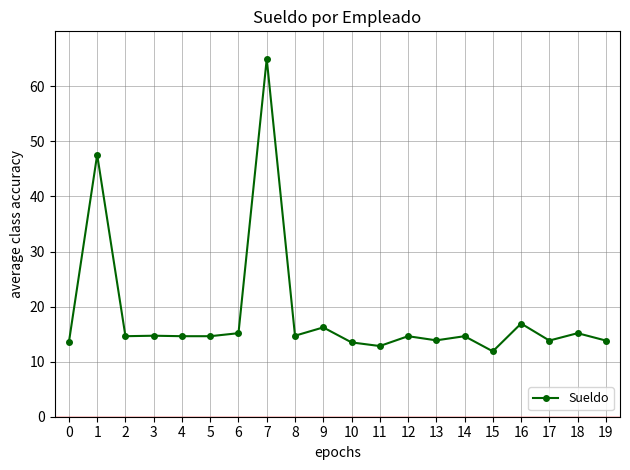

At which category does the chart reach its peak across all series?

7